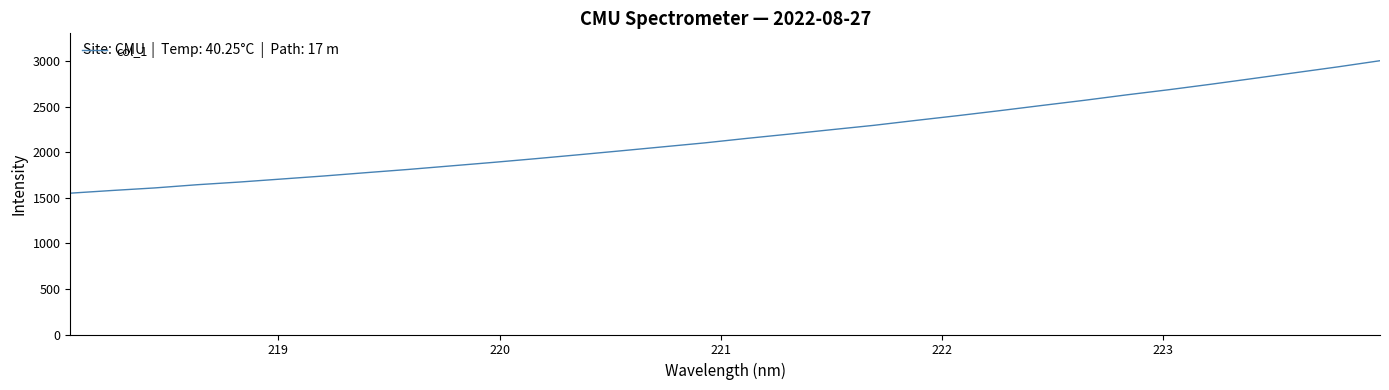

True or false: the data has more than 0 interior local peaks.

False